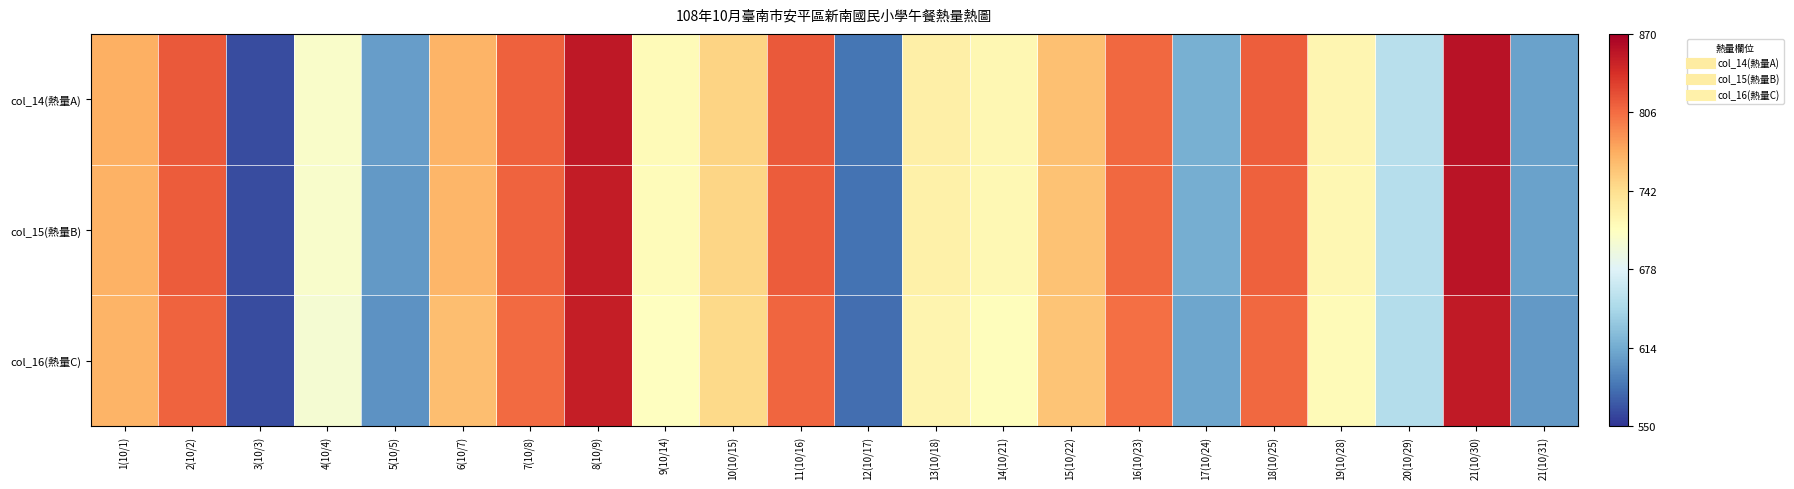

Reading right to left, extract all data points from this chart.

col_14(熱量A): 21(10/31)=608.5	21(10/30)=857.0	20(10/29)=654.0	19(10/28)=719.5	18(10/25)=812.5	17(10/24)=616.5	16(10/23)=808.5	15(10/22)=761.5	14(10/21)=717.5	13(10/18)=726.0	12(10/17)=583.5	11(10/16)=815.0	10(10/15)=749.0	9(10/14)=714.0	8(10/9)=853.0	7(10/8)=811.5	6(10/7)=769.0	5(10/5)=605.0	4(10/4)=704.0	3(10/3)=562.0	2(10/2)=815.0	1(10/1)=771.5
col_15(熱量B): 21(10/31)=607.5	21(10/30)=856.2	20(10/29)=652.8	19(10/28)=718.0	18(10/25)=811.8	17(10/24)=615.7	16(10/23)=808.2	15(10/22)=760.7	14(10/21)=716.5	13(10/18)=724.8	12(10/17)=582.1	11(10/16)=814.6	10(10/15)=748.0	9(10/14)=713.1	8(10/9)=851.0	7(10/8)=810.3	6(10/7)=767.7	5(10/5)=603.7	4(10/4)=702.9	3(10/3)=562.0	2(10/2)=814.8	1(10/1)=770.3
col_16(熱量C): 21(10/31)=603.3	21(10/30)=851.6	20(10/29)=651.6	19(10/28)=714.5	18(10/25)=808.1	17(10/24)=610.7	16(10/23)=804.5	15(10/22)=758.9	14(10/21)=712.1	13(10/18)=721.0	12(10/17)=579.9	11(10/16)=809.4	10(10/15)=745.0	9(10/14)=709.0	8(10/9)=849.0	7(10/8)=807.1	6(10/7)=762.8	5(10/5)=599.6	4(10/4)=699.4	3(10/3)=562.0	2(10/2)=810.2	1(10/1)=769.5